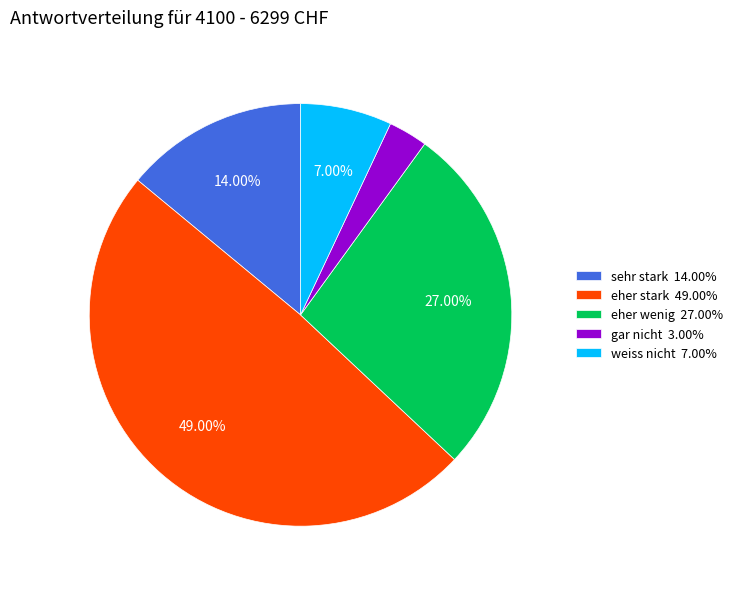

Does any single category account for the majority?

No